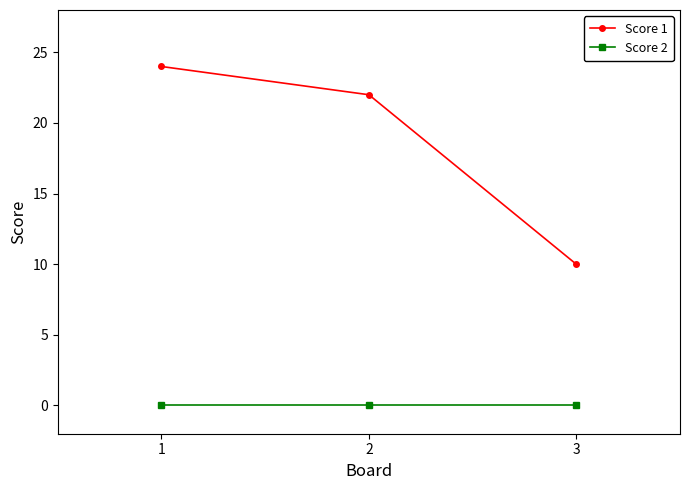

How many lines are shown in the chart?

2